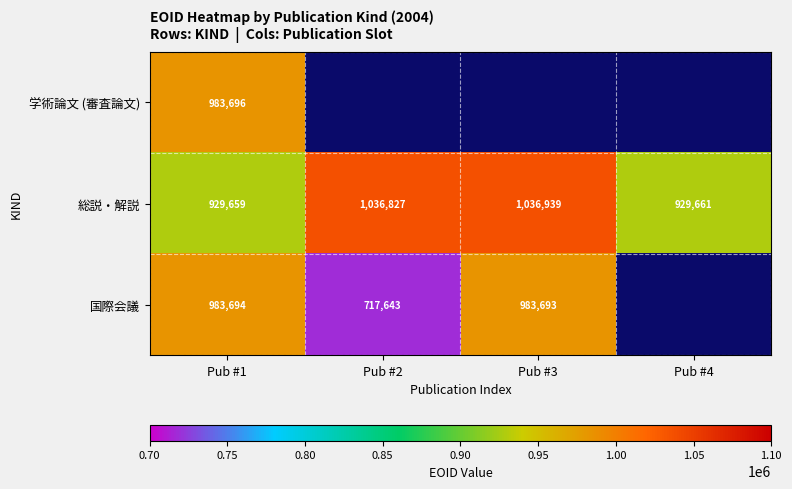

True or false: 総説・解説 has a value of 929661 at Pub #4.

True